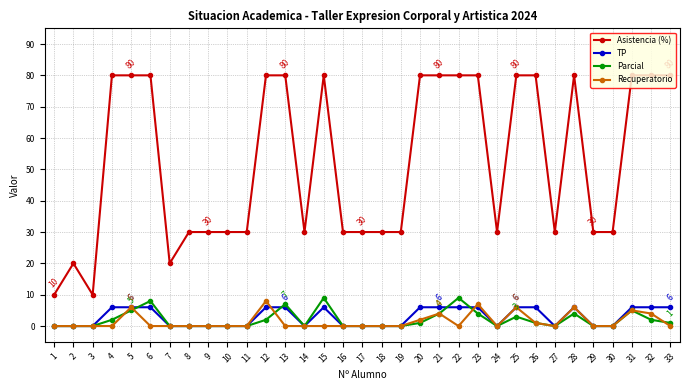

True or false: Asistencia (%) has a value of 30 at 11.

True